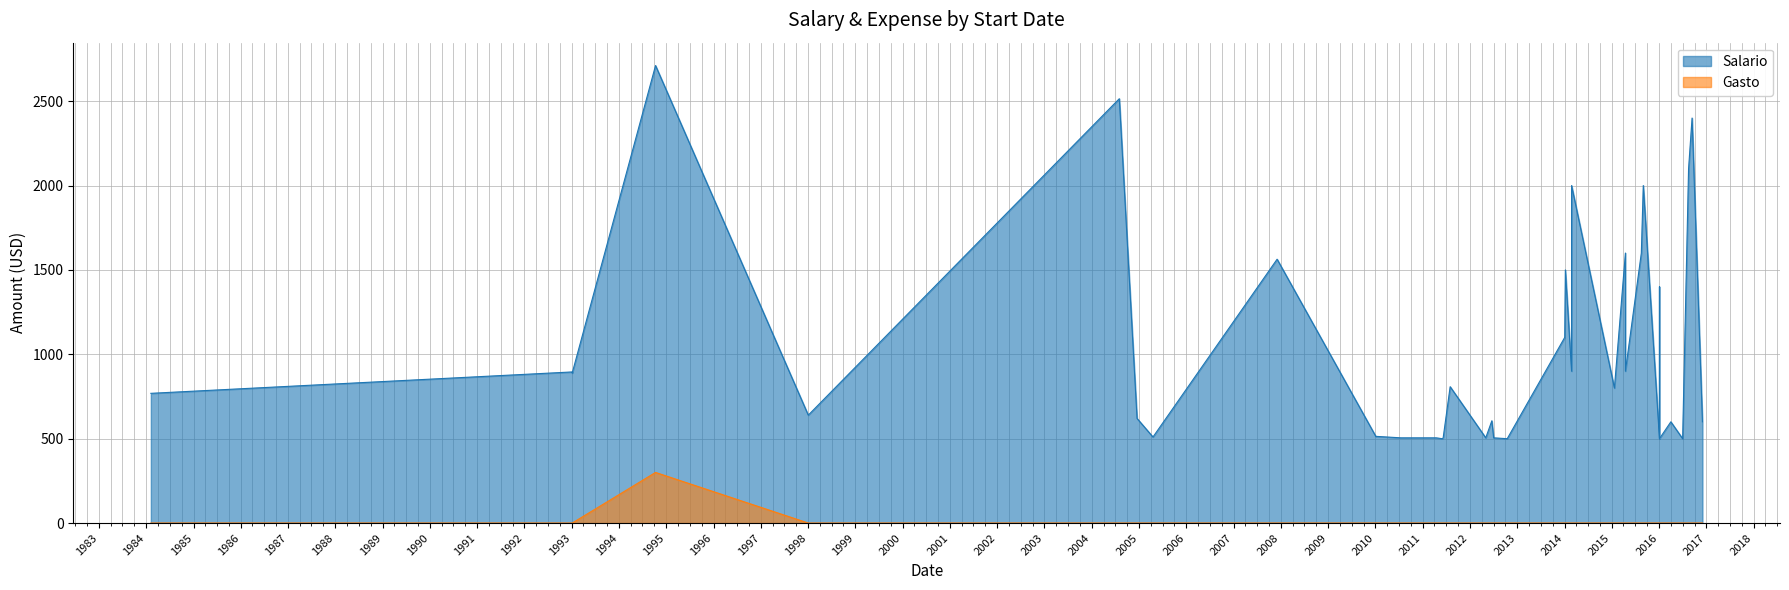

Count the number of data series in this chart.

2